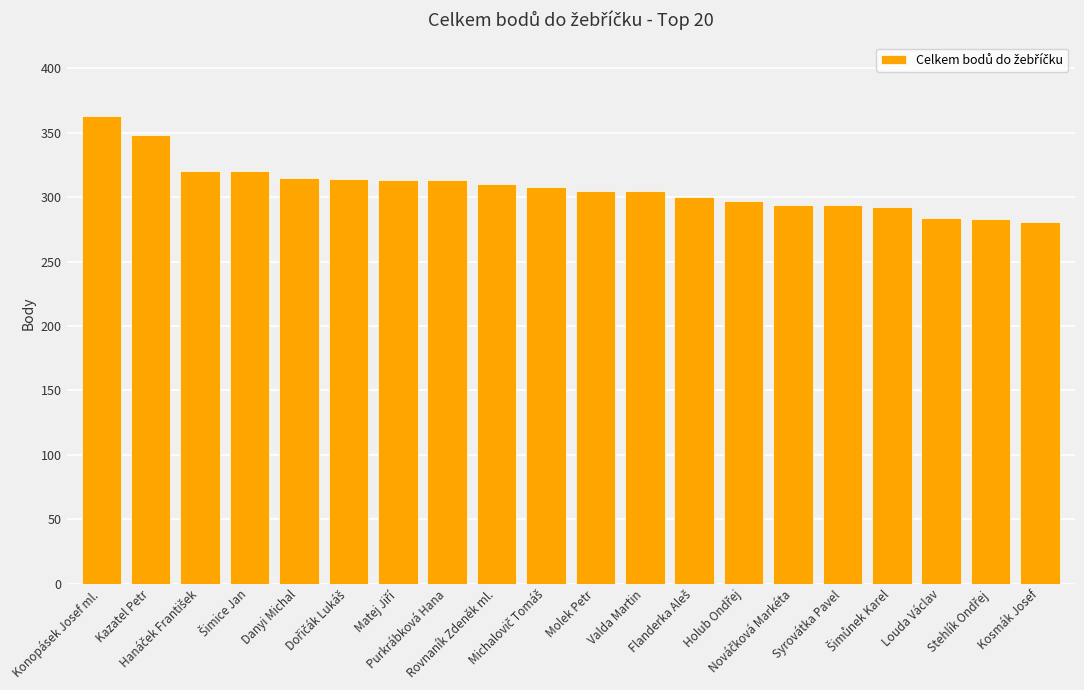

What is the maximum value shown in the chart?

363